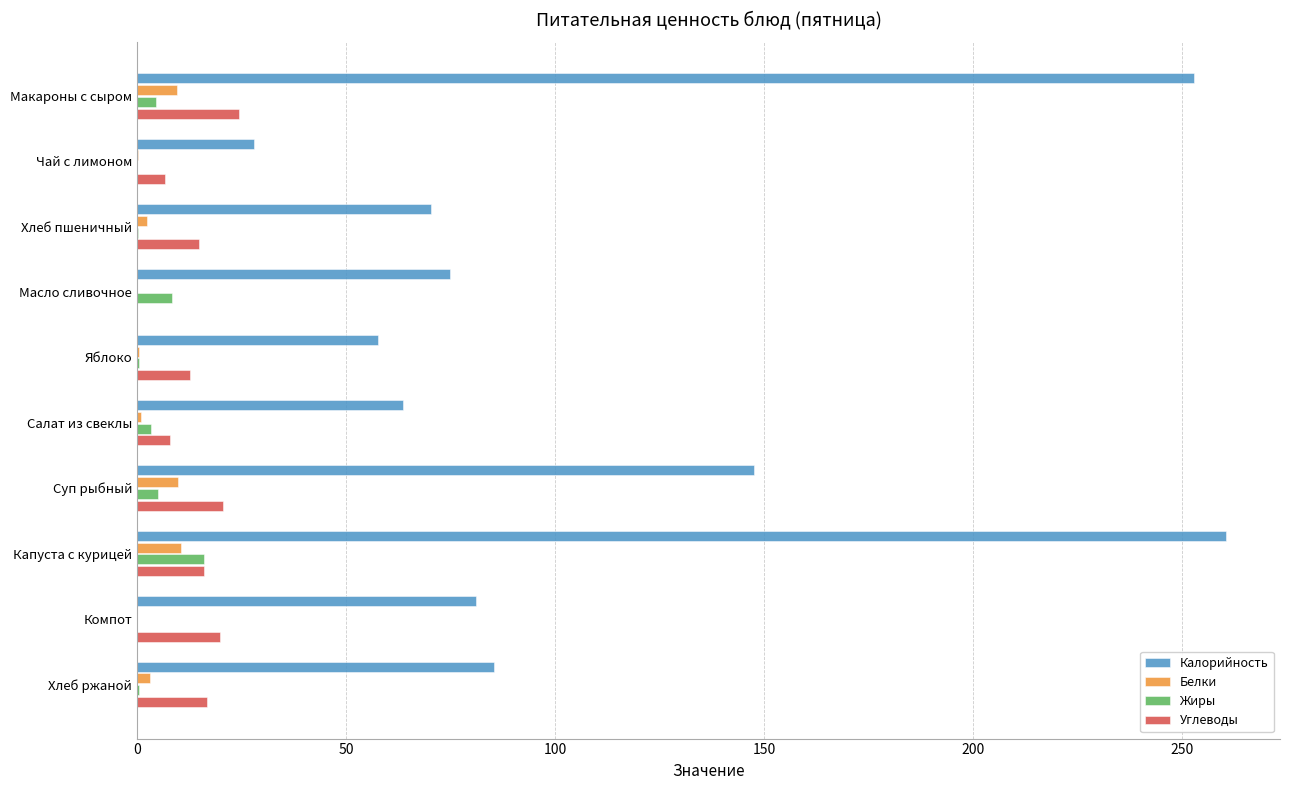

Between Макароны с сыром and Салат из свеклы, which series saw the biggest shift?

Калорийность